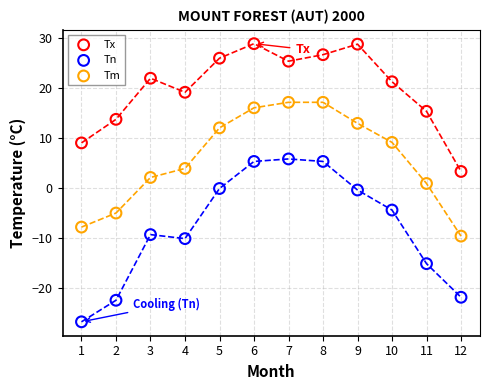

Which series contains the highest Y value?

Tx